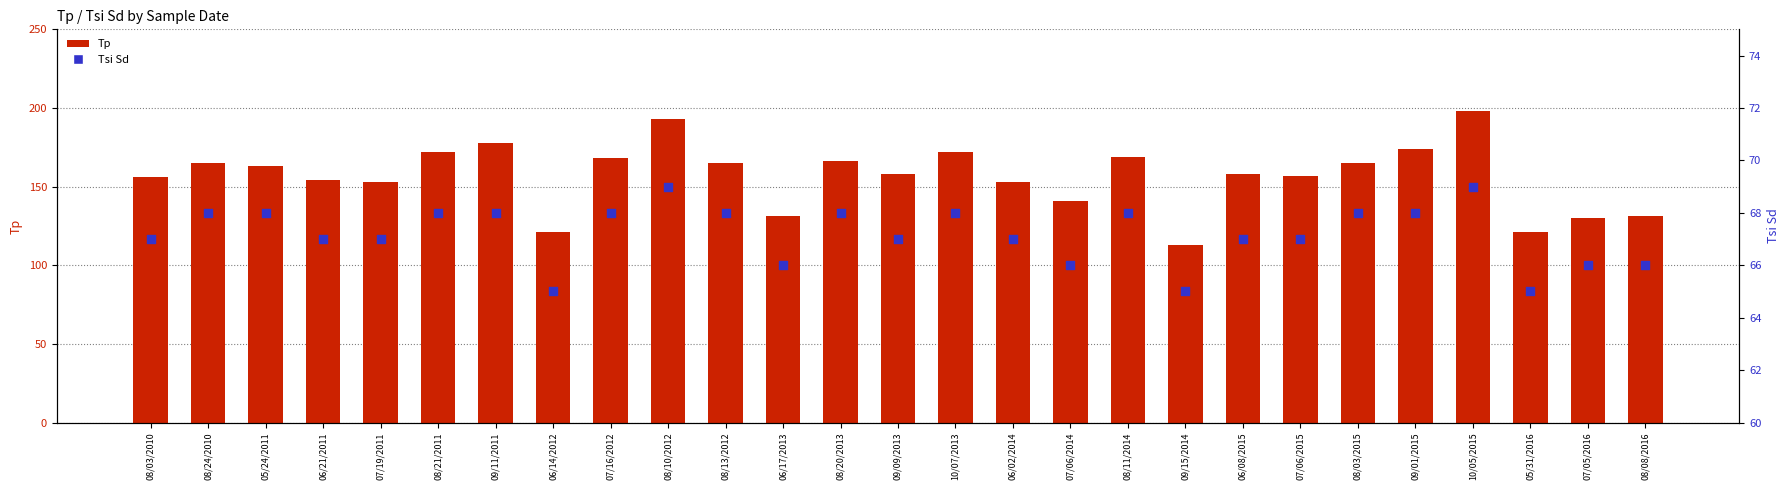

Which series reaches the maximum Y coordinate?

Tp